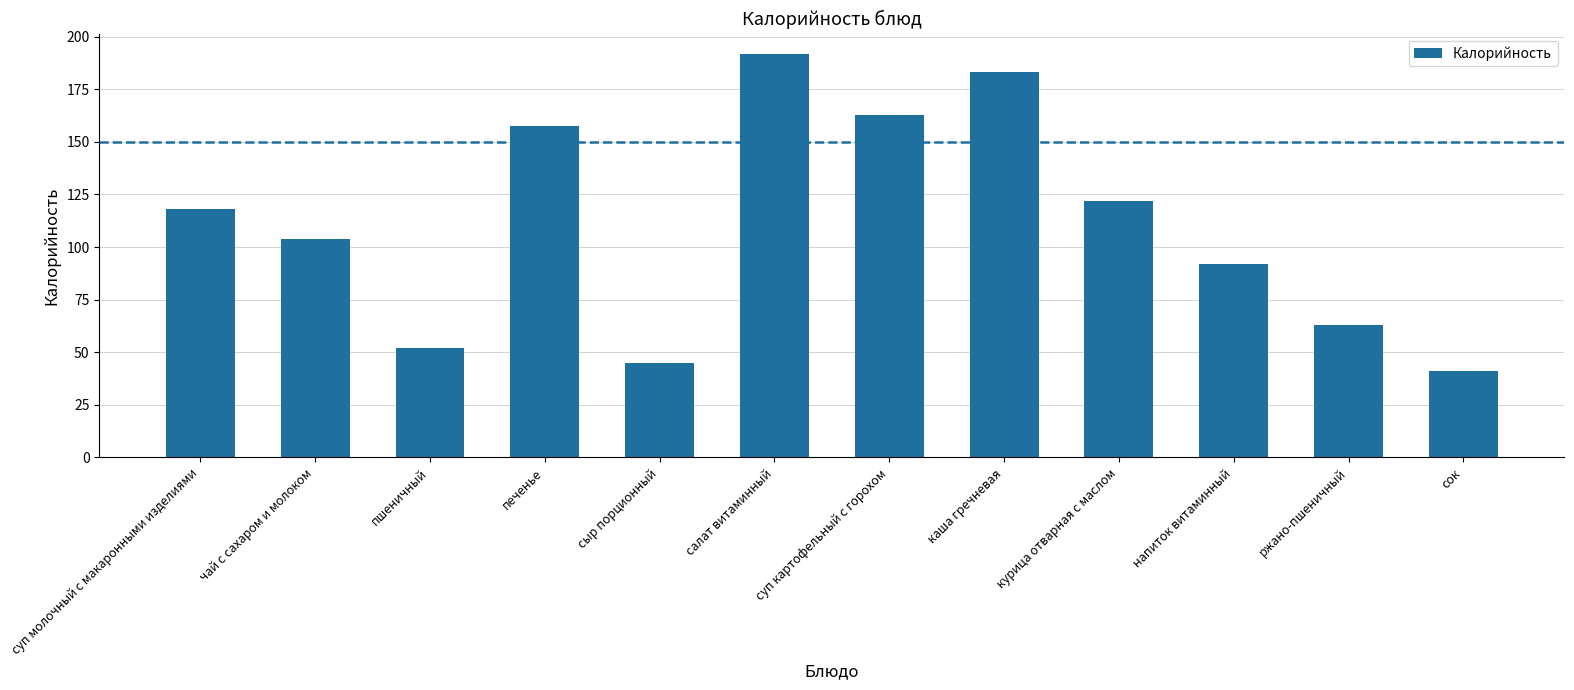

What is the difference between the values at печенье and сок?

116.8